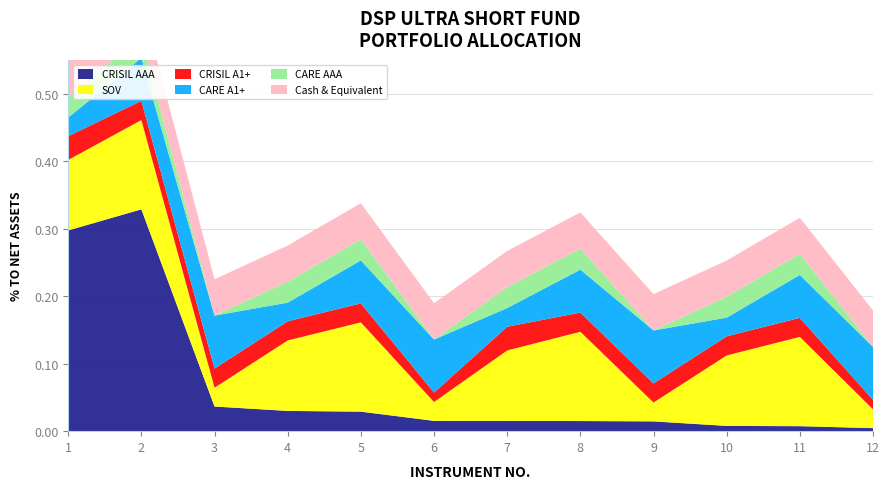

Reading left to right, extract all data points from this chart.

CRISIL AAA: 1=0.3	2=0.3	3=0.0	4=0.0	5=0.0	6=0.0	7=0.0	8=0.0	9=0.0	10=0.0	11=0.0	12=0.0
SOV: 1=0.1	2=0.1	3=0.0	4=0.1	5=0.1	6=0.0	7=0.1	8=0.1	9=0.0	10=0.1	11=0.1	12=0.0
CRISIL A1+: 1=0.0	2=0.0	3=0.0	4=0.0	5=0.0	6=0.0	7=0.0	8=0.0	9=0.0	10=0.0	11=0.0	12=0.0
CARE A1+: 1=0.0	2=0.1	3=0.1	4=0.0	5=0.1	6=0.1	7=0.0	8=0.1	9=0.1	10=0.0	11=0.1	12=0.1
CARE AAA: 1=0.0	2=0.0	3=0.0	4=0.0	5=0.0	6=0.0	7=0.0	8=0.0	9=0.0	10=0.0	11=0.0	12=0.0
Cash & Equivalent: 1=0.1	2=0.1	3=0.1	4=0.1	5=0.1	6=0.1	7=0.1	8=0.1	9=0.1	10=0.1	11=0.1	12=0.1